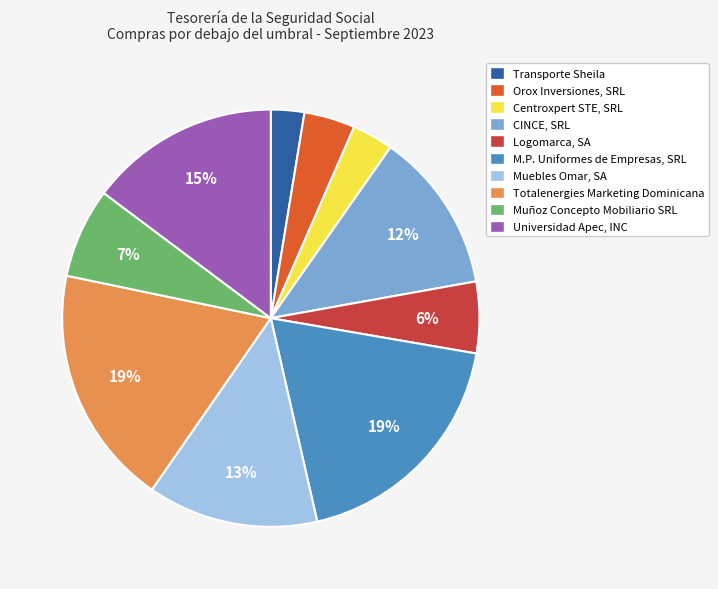

Does Transporte Sheila represent more than half of the total?

No